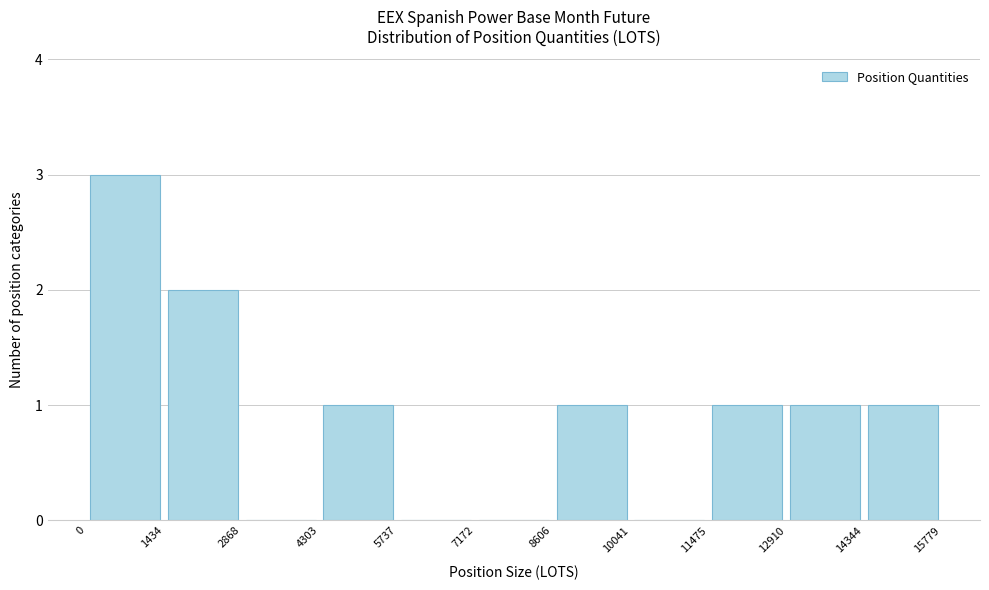

Reading left to right, transcribe this chart: for each bar, give the range it covers on the x-axis and its height. The values are not printed on the chart, so give them approximately, as read against the axis.

0 to 1434: 3
1434 to 2868: 2
2868 to 4303: 0
4303 to 5737: 1
5737 to 7172: 0
7172 to 8606: 0
8606 to 10041: 1
10041 to 11475: 0
11475 to 12910: 1
12910 to 14344: 1
14344 to 15779: 1